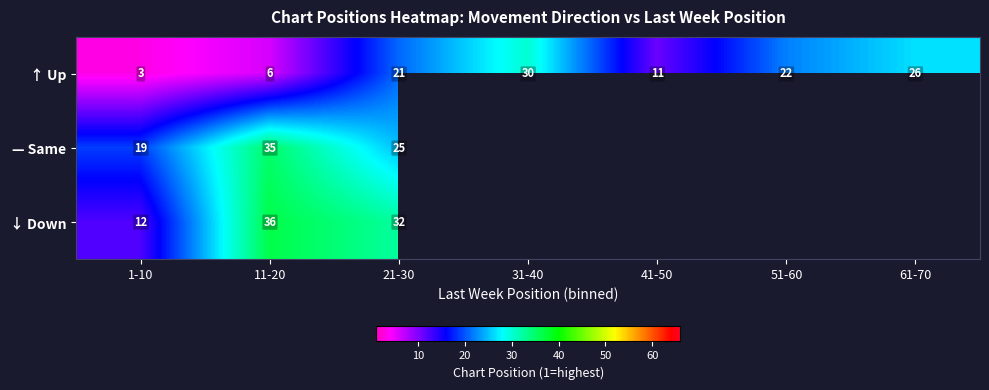

Rank the categories by ↑ Up value from lowest to highest.

1-10, 11-20, 41-50, 21-30, 51-60, 61-70, 31-40